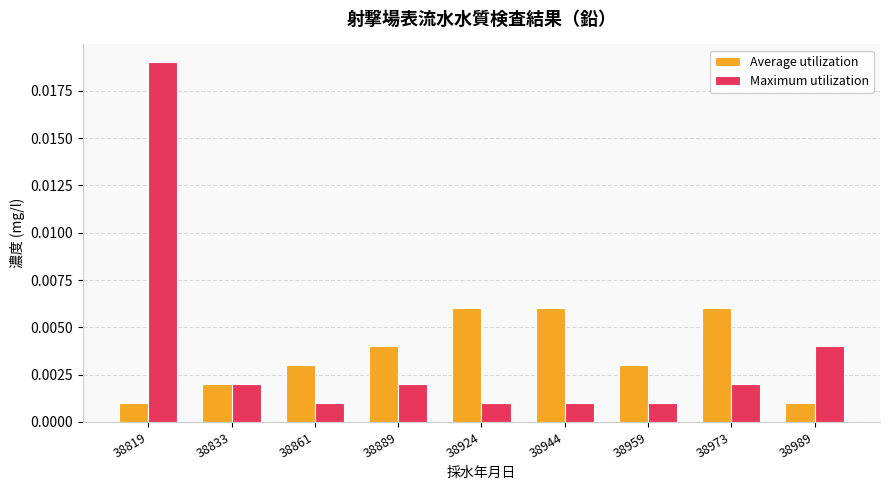

Count the number of data series in this chart.

2